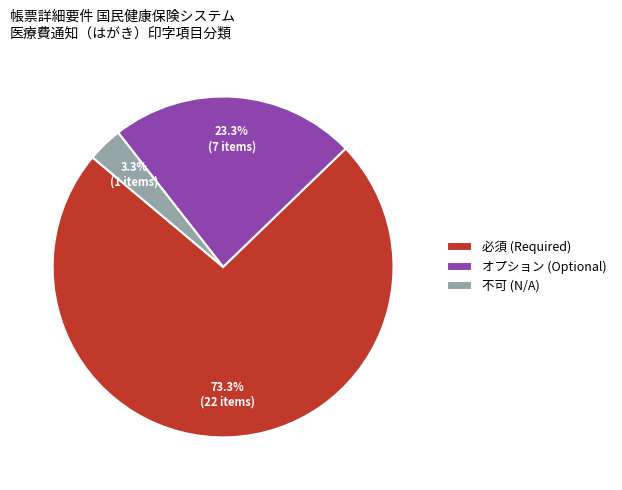

Which category has the biggest portion of the pie?

必須